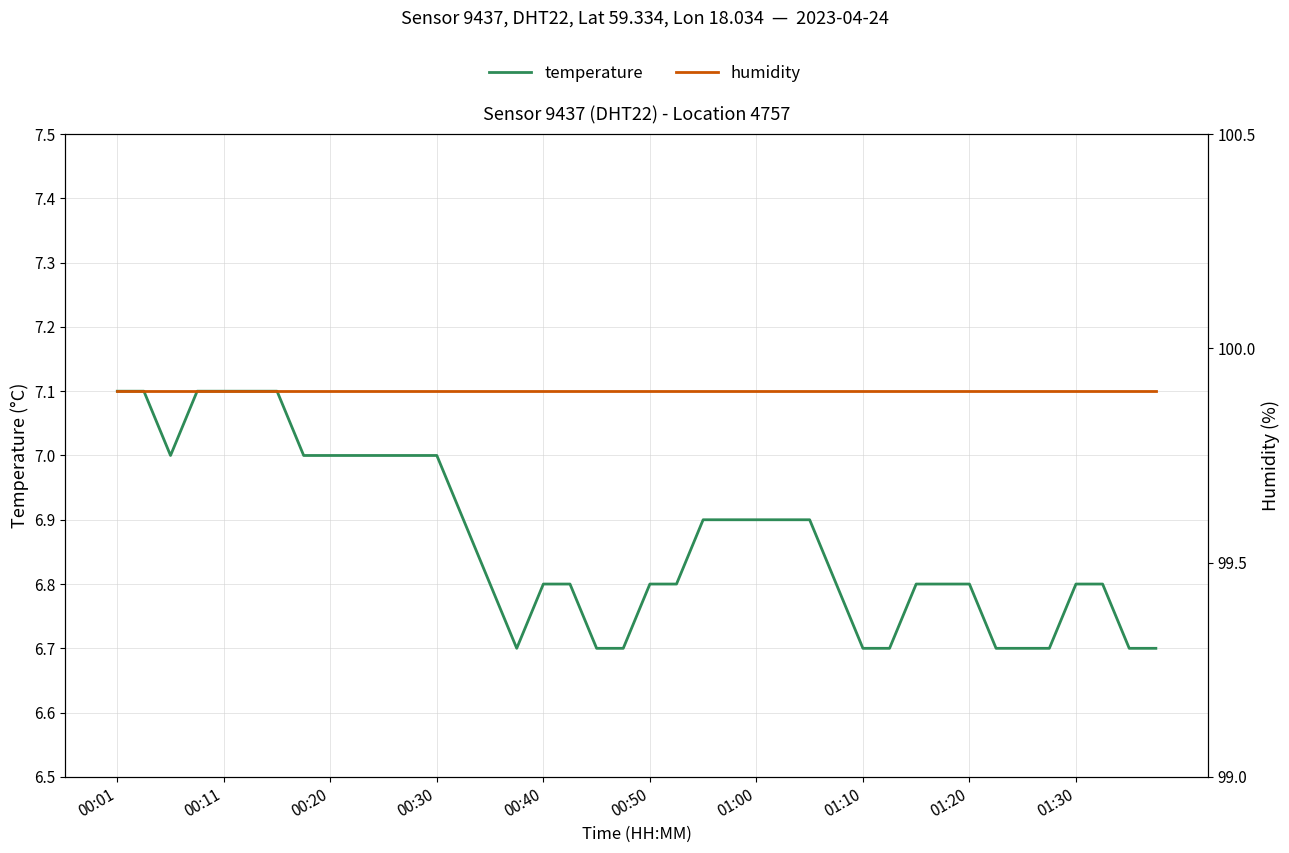

Is it true that humidity equals 160.7 at 17?

False